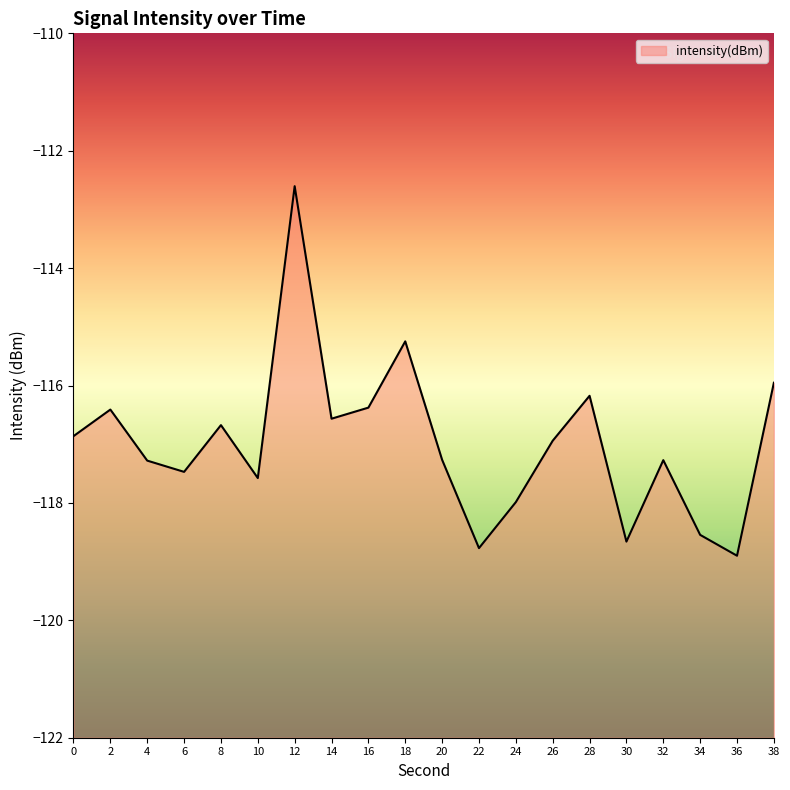

What is the smallest value displayed?

-118.9